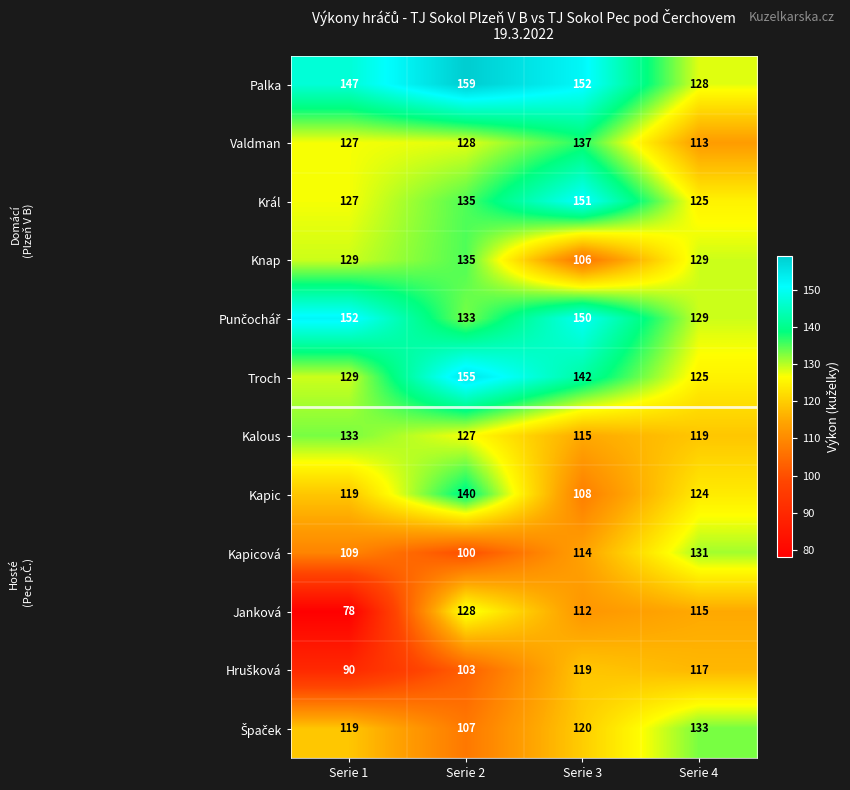

How many distinct data groups are displayed?

12